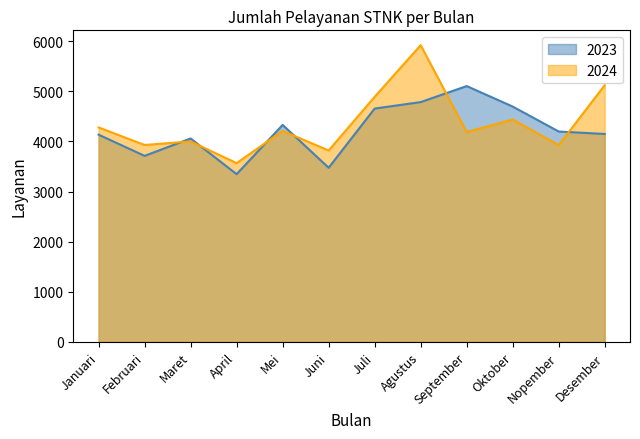

What is the average value of the 2023 series?

4222